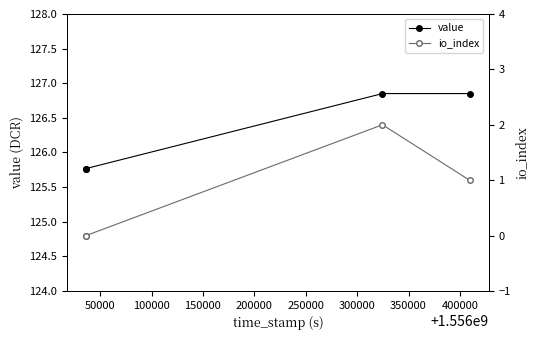

List the labels in order of value value, smallest first.

0, 50000, 100000, 150000